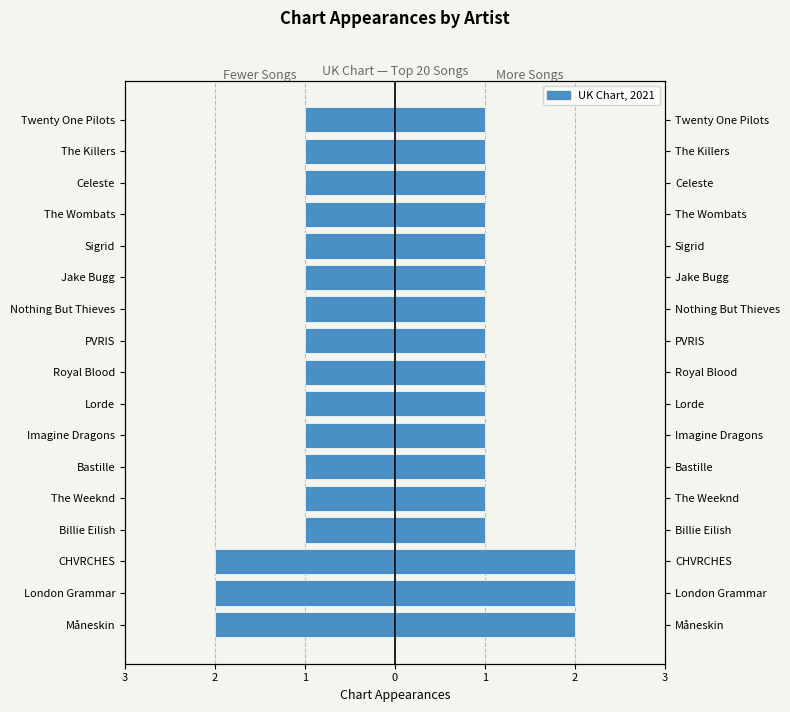

How many data points does each series have?

17